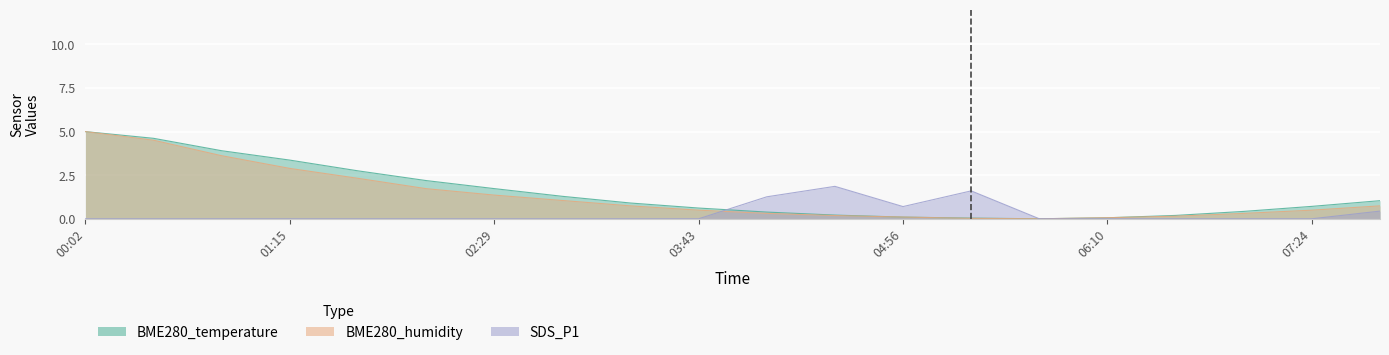

How many intersections are there between BME280_temperature and SDS_P1?

1